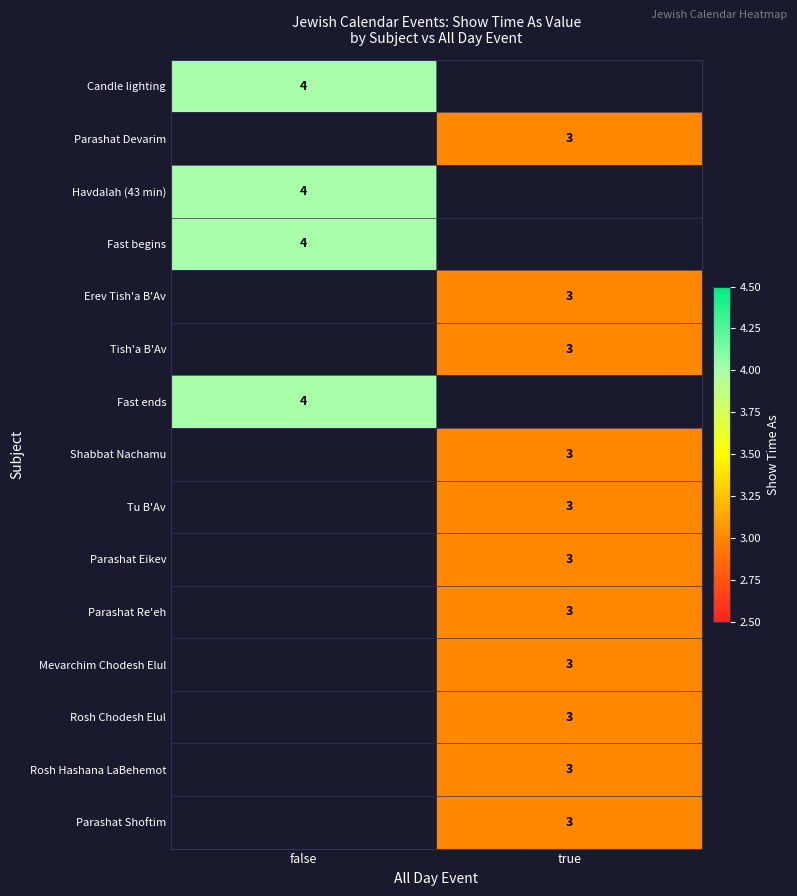

What is the minimum value shown in the chart?

3.0